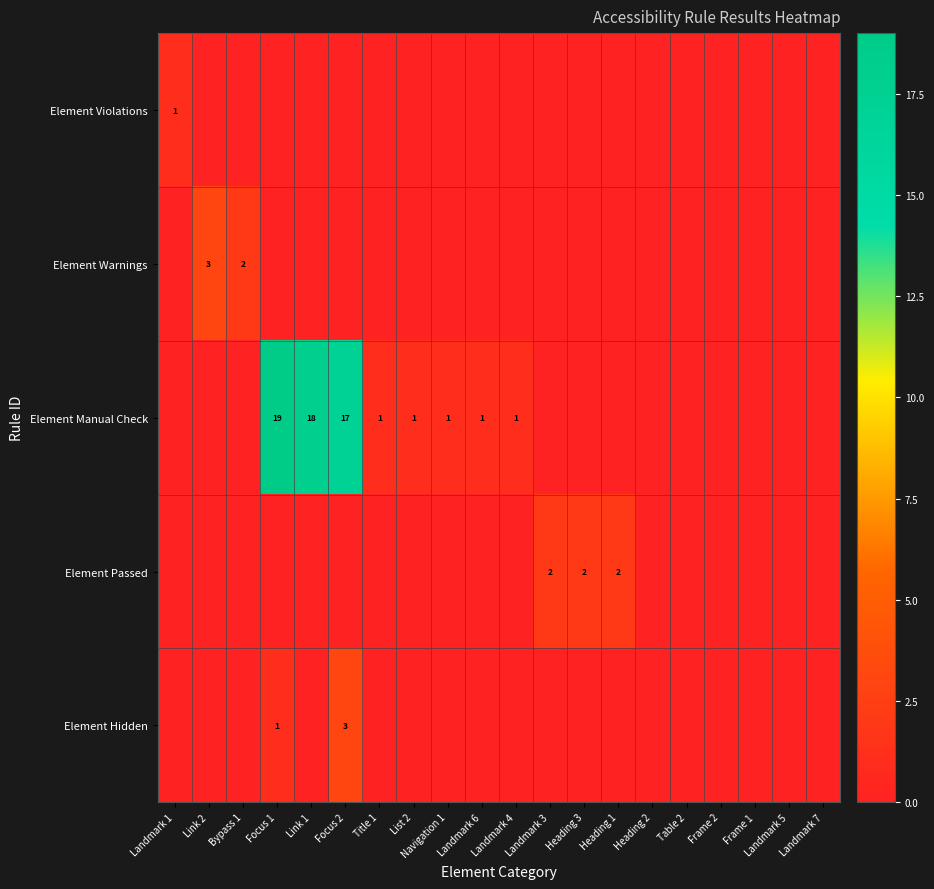

Which label corresponds to the largest value in the chart?

Focus 1